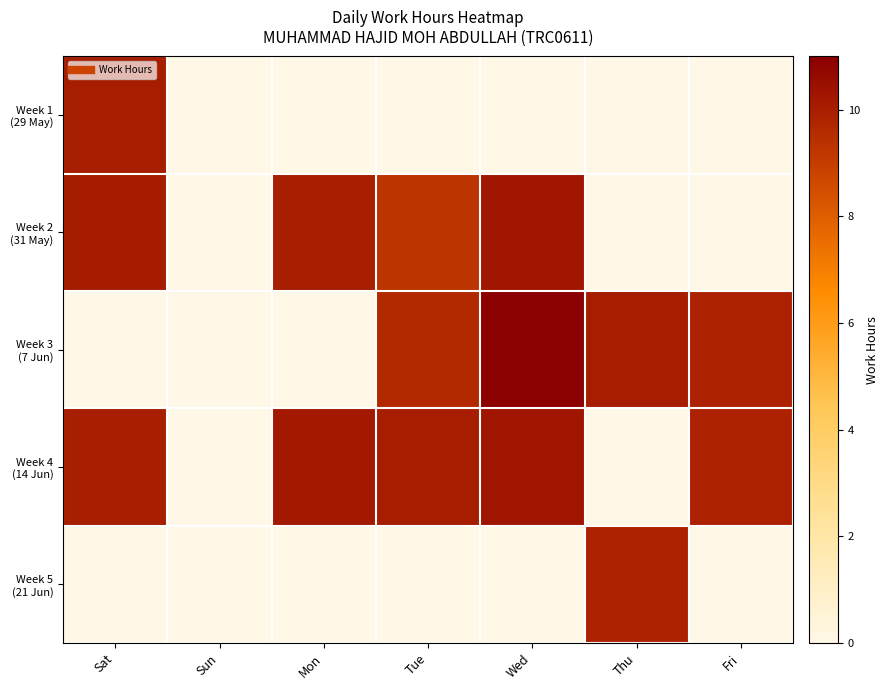

Which has a higher value, Fri or Mon?

Fri